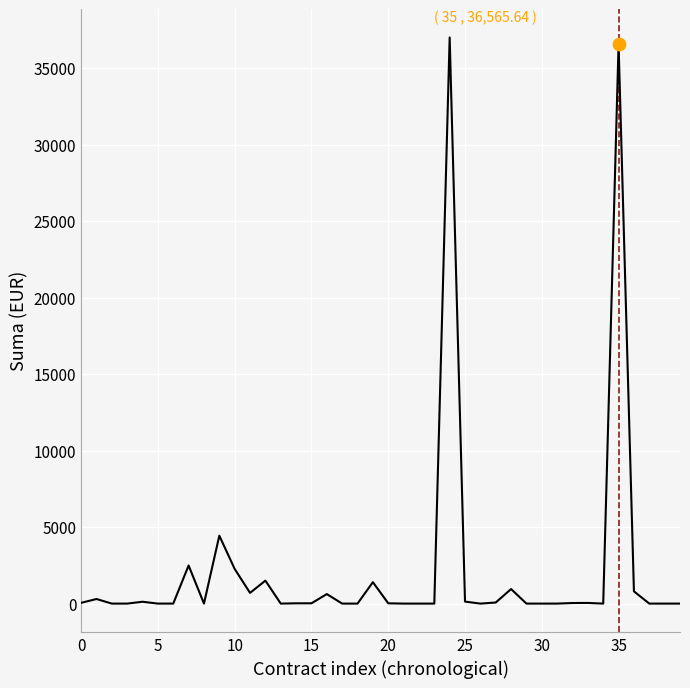

What is the difference between the maximum and minimum values?

37000.0